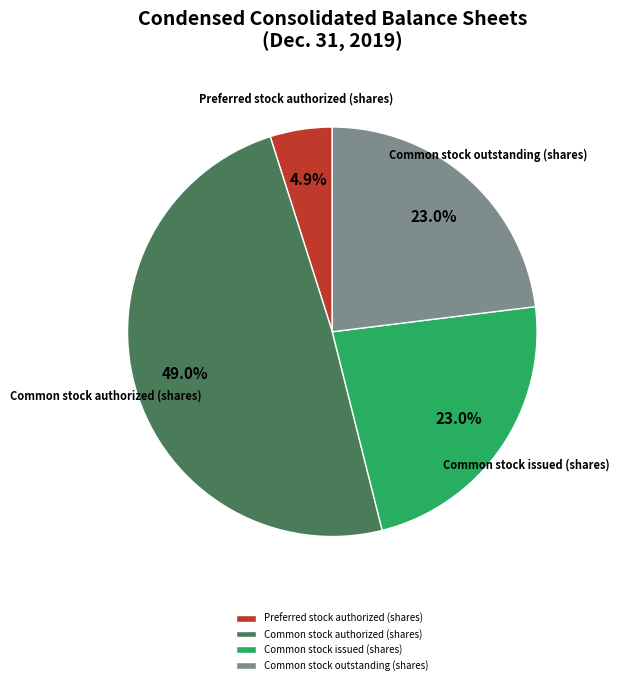

Is the sum of Common stock issued (shares) and Common stock outstanding (shares) greater than half?

No